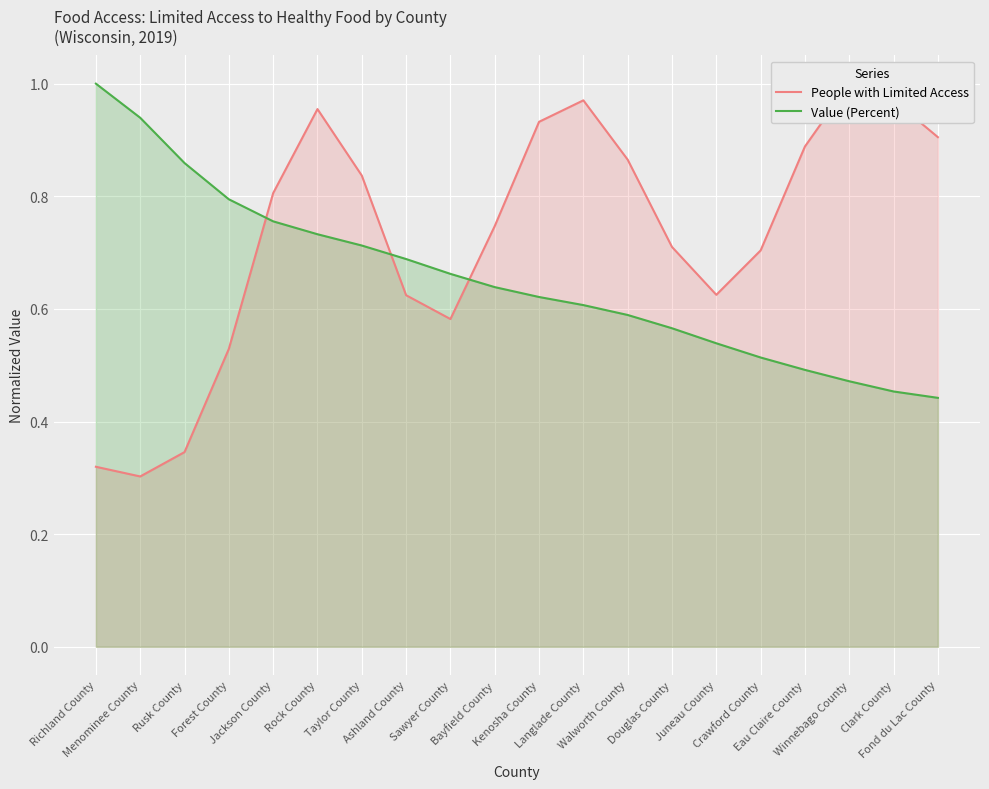

What is the label of the 5th point from the left?

Jackson County